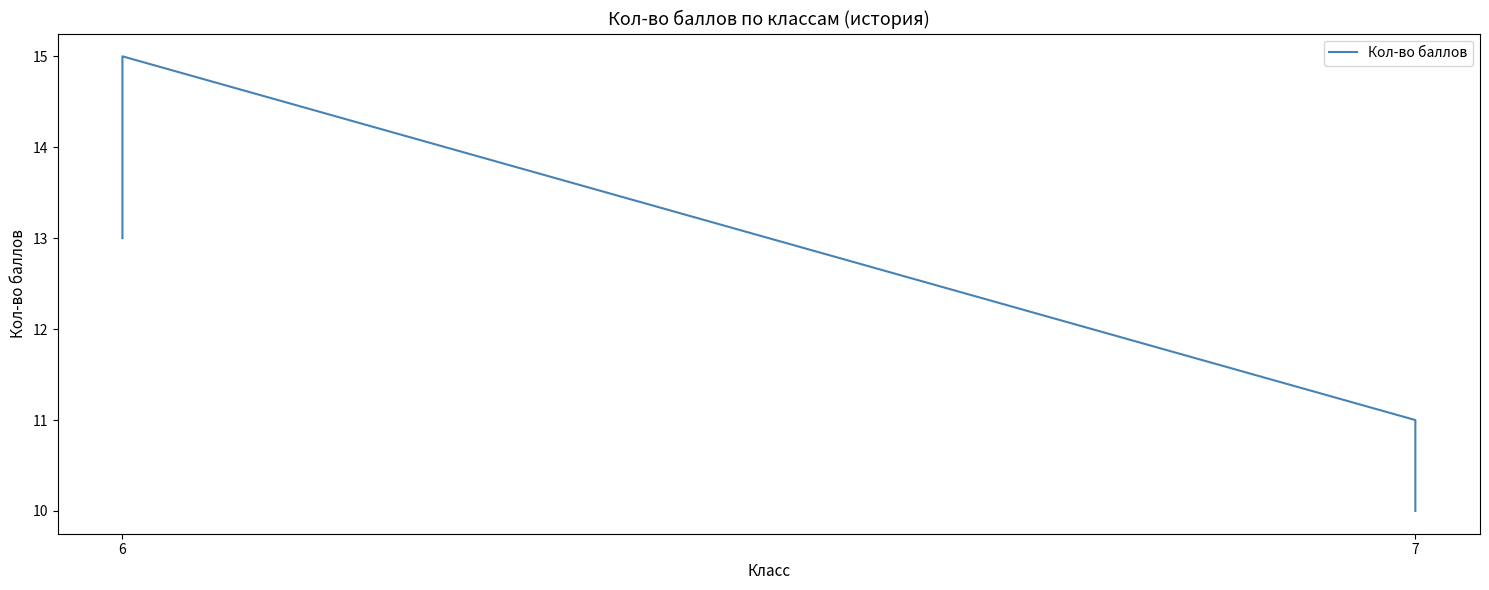

Where is the data nearest to the value 12?

6